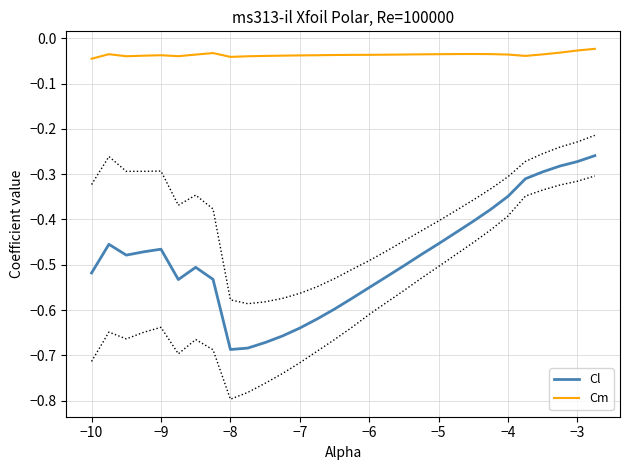

Which series has the largest total across all categories?

Cm